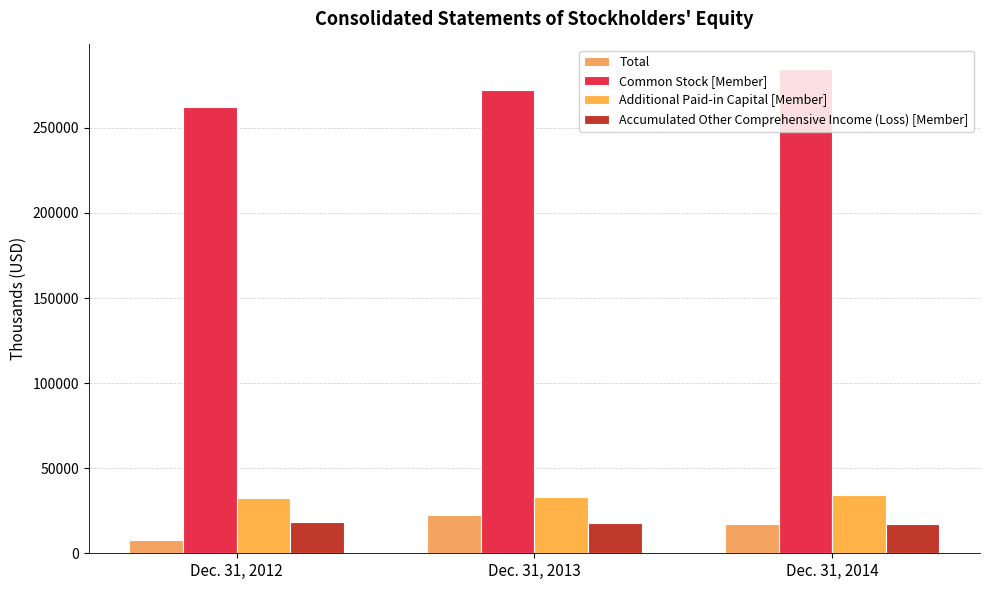

What is the difference between the highest and lowest values at Dec. 31, 2013?

254125